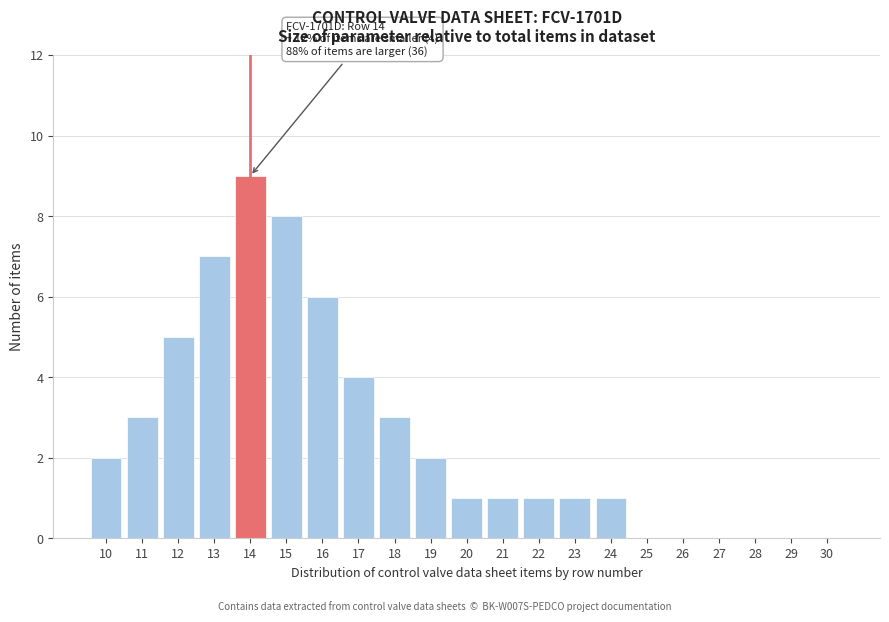

Reading left to right, what are all the values shown in this chart?

10=2	11=3	12=5	13=7	14=9	15=8	16=6	17=4	18=3	19=2	20=1	21=1	22=1	23=1	24=1	25=0	26=0	27=0	28=0	29=0	30=0